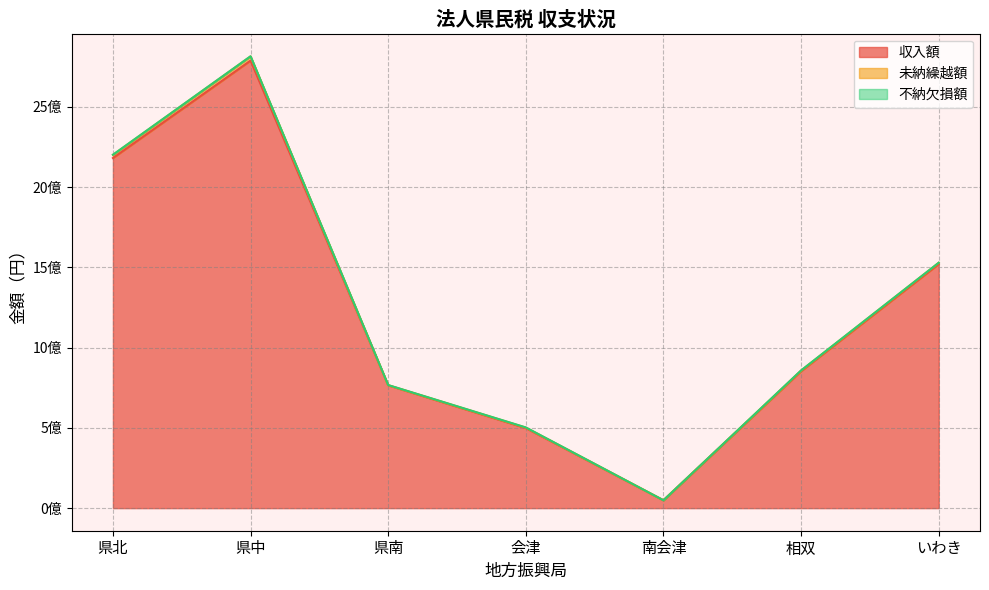

What is the label of the 3rd point from the right?

南会津